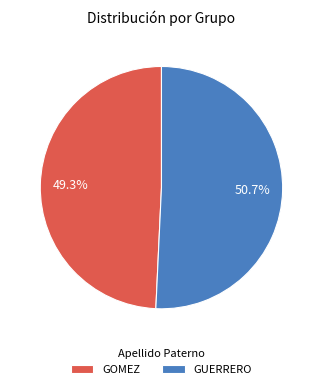

To the nearest percent, what is the combined percentage of GUERRERO and GOMEZ?

100%